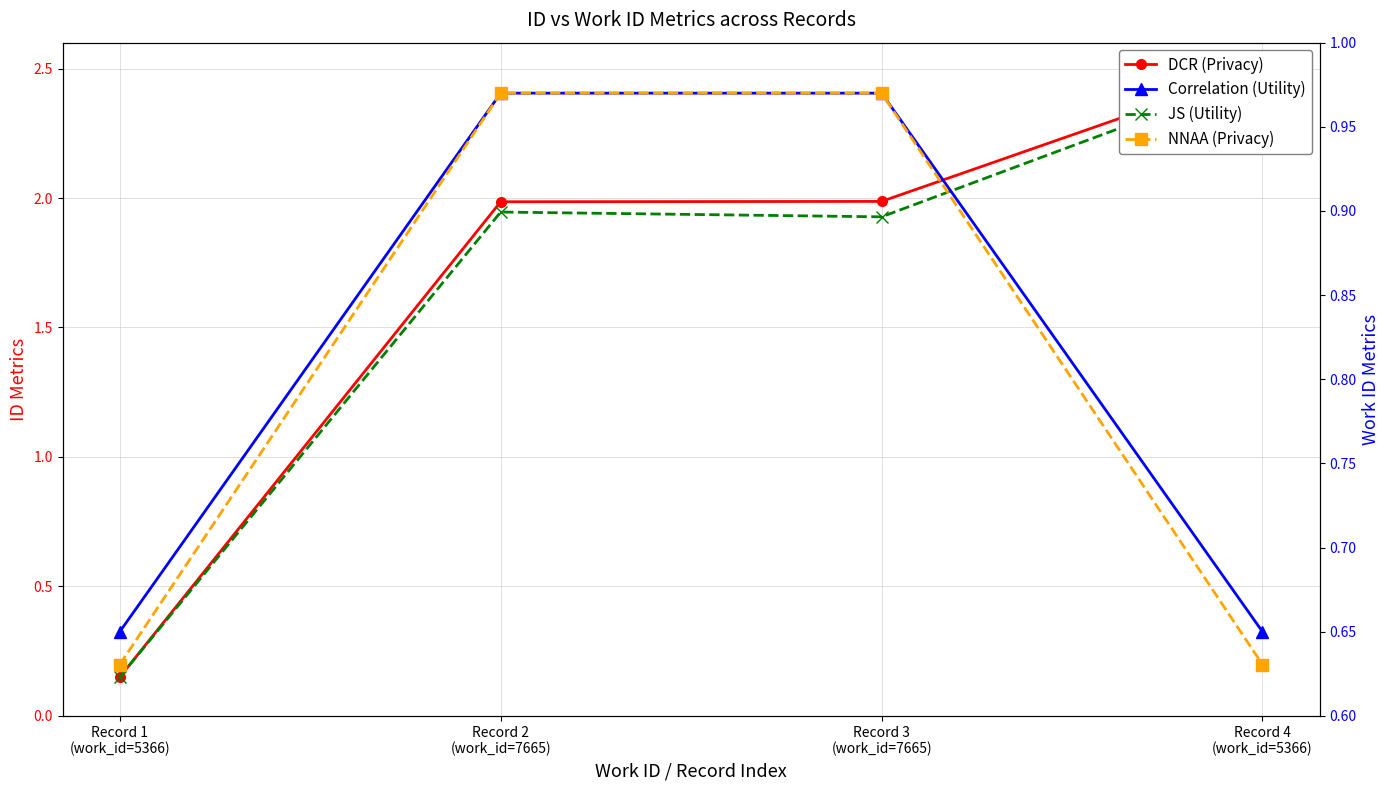

What is the total value across all series at Record 4
(work_id=5366)?

6.3